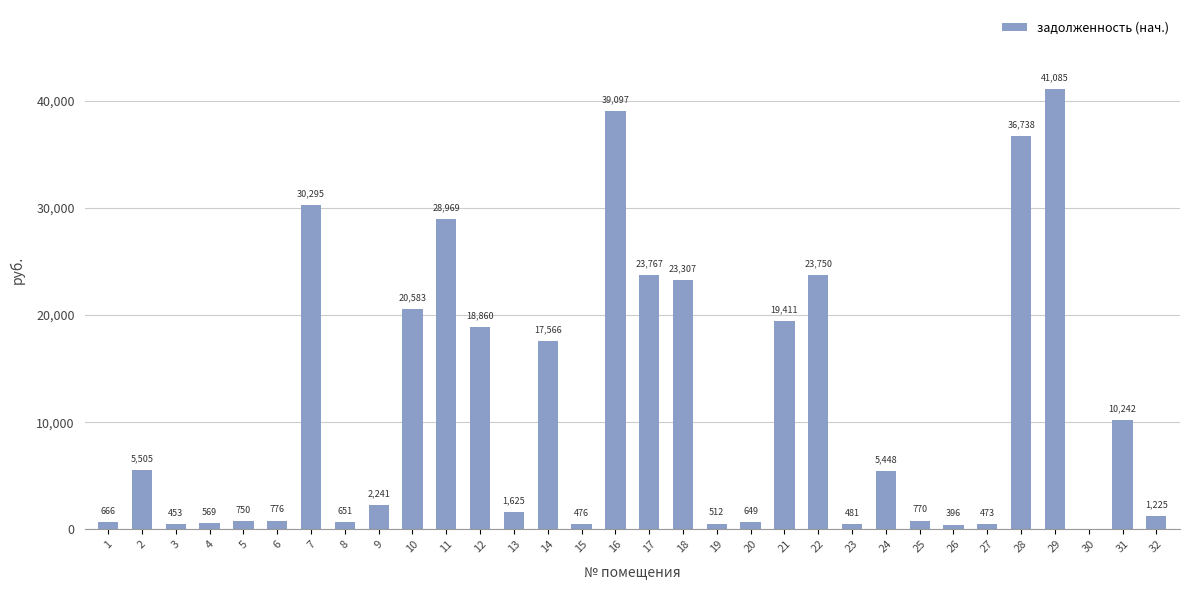

True or false: the data shows 28968.7 at 11.

True